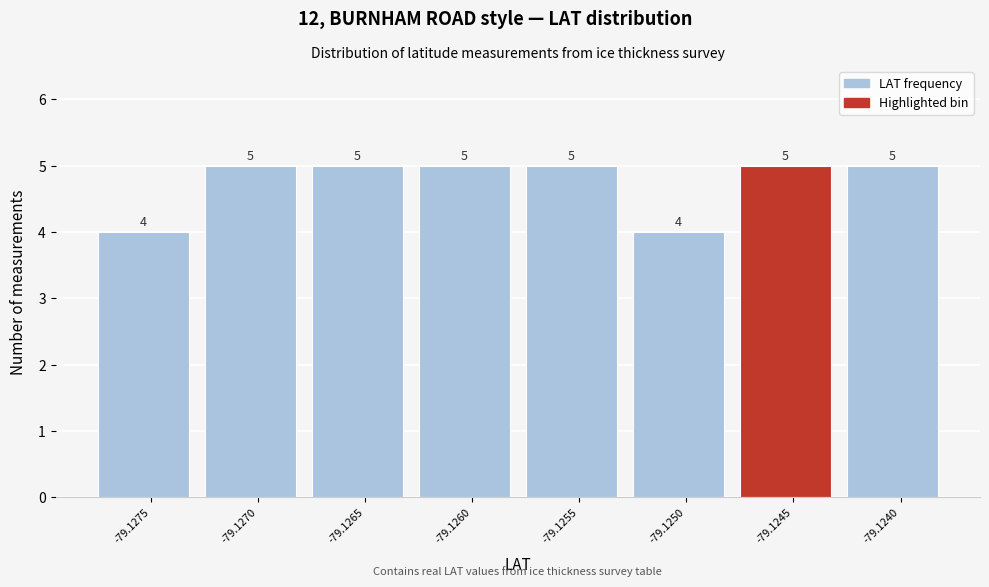

Reading left to right, extract all data points from this chart.

4	5	5	5	5	4	5	5